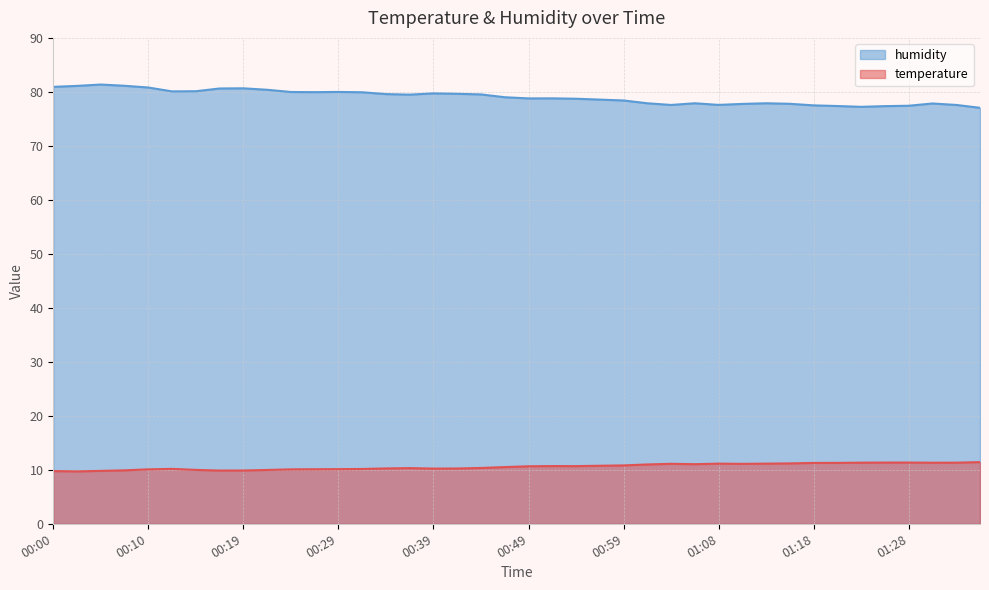

What is the average value of the humidity series?

79.0